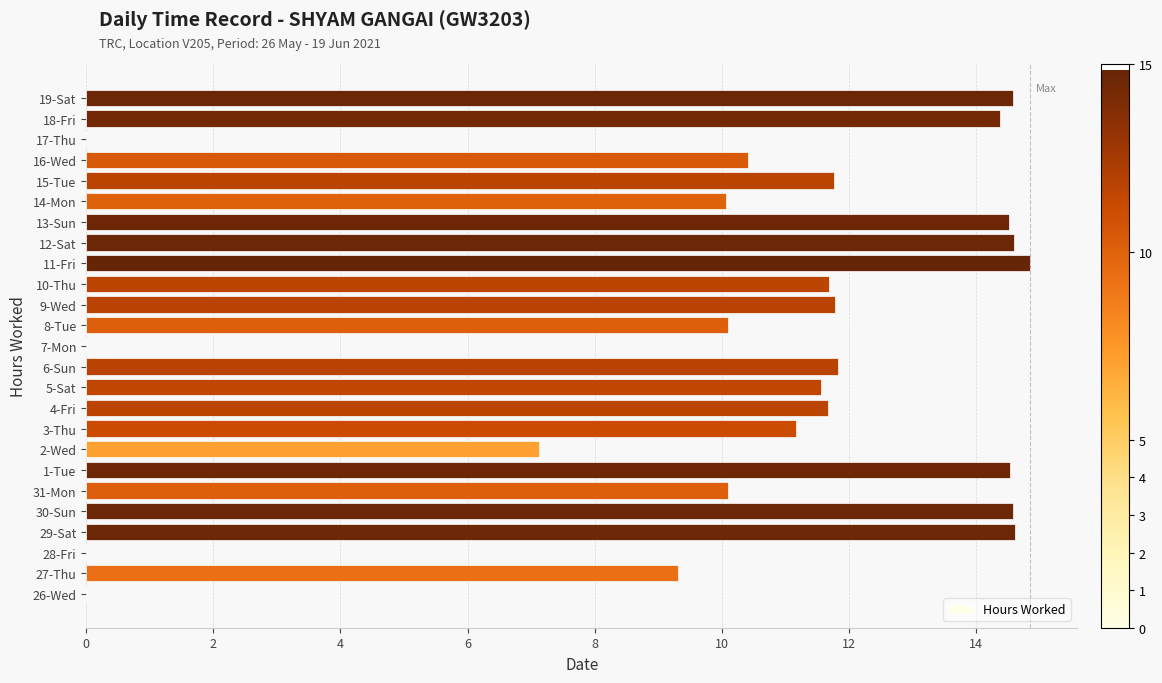

The value at 3-Thu is 11.2. True or false?

True